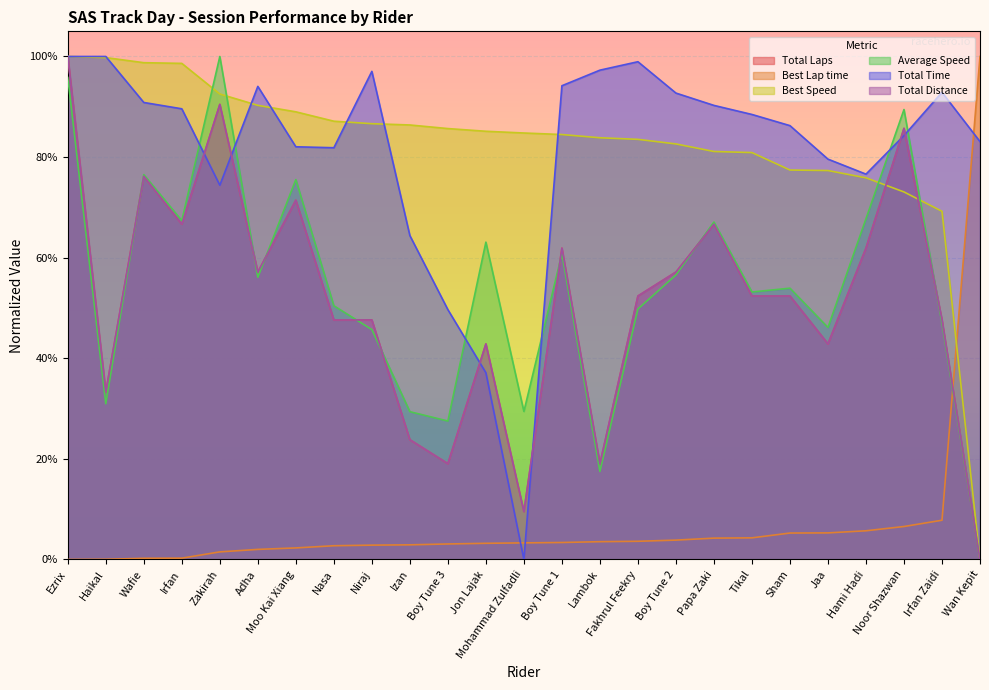

Reading left to right, transcribe all the data shown in this chart.

Total Laps: Ezrix=1.0	Haikal=0.3	Wafie=0.8	Irfan=0.7	Zakirah=0.9	Adha=0.6	Moo Kai Xiang=0.7	Nasa=0.5	Niraj=0.5	Izan=0.2	Boy Tune 3=0.2	Jon Lajak=0.4	Mohammad Zulfadli=0.1	Boy Tune 1=0.6	Lambok=0.2	Fakhrul Feekry=0.5	Boy Tune 2=0.6	Papa Zaki=0.7	Tikal=0.5	Sham=0.5	Jaa=0.4	Hami Hadi=0.6	Noor Shazwan=0.9	Irfan Zaidi=0.5	Wan Kepit=0.0
Best Lap time: Ezrix=0.0	Haikal=0.0	Wafie=0.0	Irfan=0.0	Zakirah=0.0	Adha=0.0	Moo Kai Xiang=0.0	Nasa=0.0	Niraj=0.0	Izan=0.0	Boy Tune 3=0.0	Jon Lajak=0.0	Mohammad Zulfadli=0.0	Boy Tune 1=0.0	Lambok=0.0	Fakhrul Feekry=0.0	Boy Tune 2=0.0	Papa Zaki=0.0	Tikal=0.0	Sham=0.1	Jaa=0.1	Hami Hadi=0.1	Noor Shazwan=0.1	Irfan Zaidi=0.1	Wan Kepit=1.0
Best Speed: Ezrix=1.0	Haikal=1.0	Wafie=1.0	Irfan=1.0	Zakirah=0.9	Adha=0.9	Moo Kai Xiang=0.9	Nasa=0.9	Niraj=0.9	Izan=0.9	Boy Tune 3=0.9	Jon Lajak=0.9	Mohammad Zulfadli=0.8	Boy Tune 1=0.8	Lambok=0.8	Fakhrul Feekry=0.8	Boy Tune 2=0.8	Papa Zaki=0.8	Tikal=0.8	Sham=0.8	Jaa=0.8	Hami Hadi=0.8	Noor Shazwan=0.7	Irfan Zaidi=0.7	Wan Kepit=0.0
Average Speed: Ezrix=1.0	Haikal=0.3	Wafie=0.8	Irfan=0.7	Zakirah=1.0	Adha=0.6	Moo Kai Xiang=0.8	Nasa=0.5	Niraj=0.5	Izan=0.3	Boy Tune 3=0.3	Jon Lajak=0.6	Mohammad Zulfadli=0.3	Boy Tune 1=0.6	Lambok=0.2	Fakhrul Feekry=0.5	Boy Tune 2=0.6	Papa Zaki=0.7	Tikal=0.5	Sham=0.5	Jaa=0.5	Hami Hadi=0.7	Noor Shazwan=0.9	Irfan Zaidi=0.5	Wan Kepit=0.0
Total Time: Ezrix=1.0	Haikal=1.0	Wafie=0.9	Irfan=0.9	Zakirah=0.7	Adha=0.9	Moo Kai Xiang=0.8	Nasa=0.8	Niraj=1.0	Izan=0.6	Boy Tune 3=0.5	Jon Lajak=0.4	Mohammad Zulfadli=0.0	Boy Tune 1=0.9	Lambok=1.0	Fakhrul Feekry=1.0	Boy Tune 2=0.9	Papa Zaki=0.9	Tikal=0.9	Sham=0.9	Jaa=0.8	Hami Hadi=0.8	Noor Shazwan=0.8	Irfan Zaidi=0.9	Wan Kepit=0.8
Total Distance: Ezrix=1.0	Haikal=0.3	Wafie=0.8	Irfan=0.7	Zakirah=0.9	Adha=0.6	Moo Kai Xiang=0.7	Nasa=0.5	Niraj=0.5	Izan=0.2	Boy Tune 3=0.2	Jon Lajak=0.4	Mohammad Zulfadli=0.1	Boy Tune 1=0.6	Lambok=0.2	Fakhrul Feekry=0.5	Boy Tune 2=0.6	Papa Zaki=0.7	Tikal=0.5	Sham=0.5	Jaa=0.4	Hami Hadi=0.6	Noor Shazwan=0.9	Irfan Zaidi=0.5	Wan Kepit=0.0